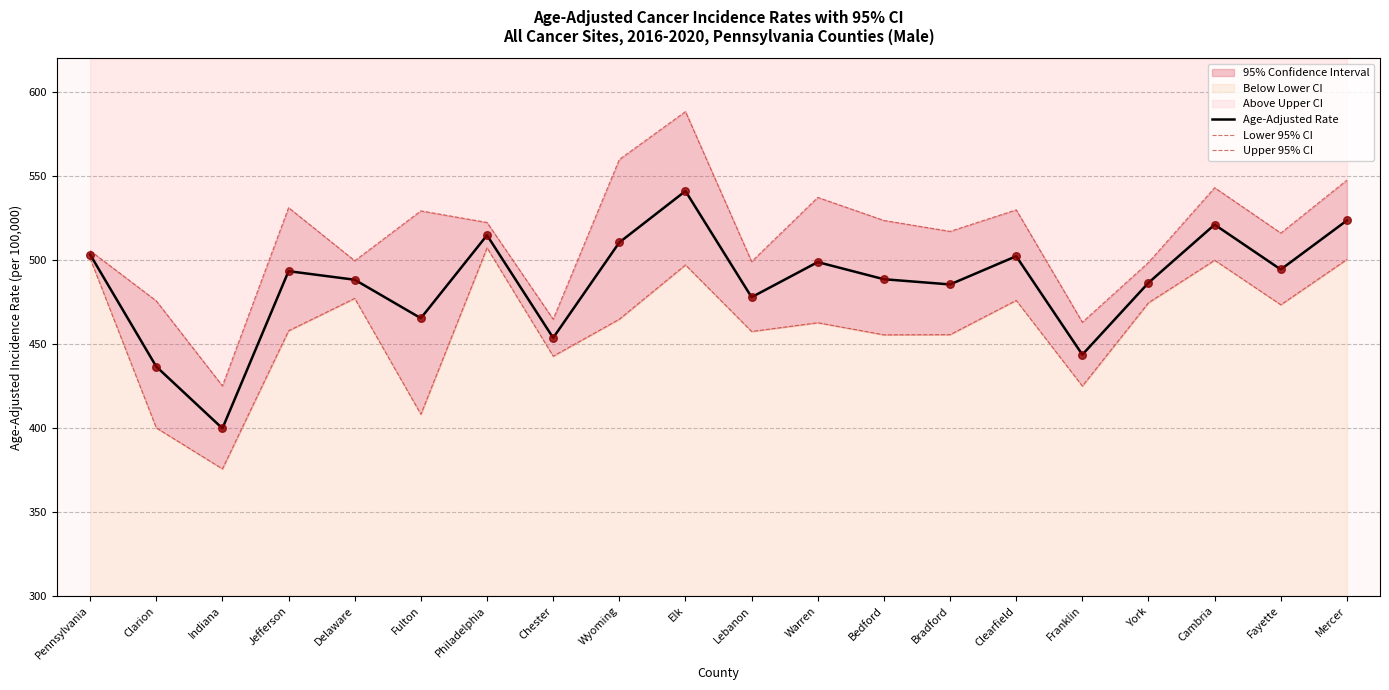

Is the value of Age-Adjusted Rate at Cambria greater than the value of Upper 95% CI at Bradford?

Yes